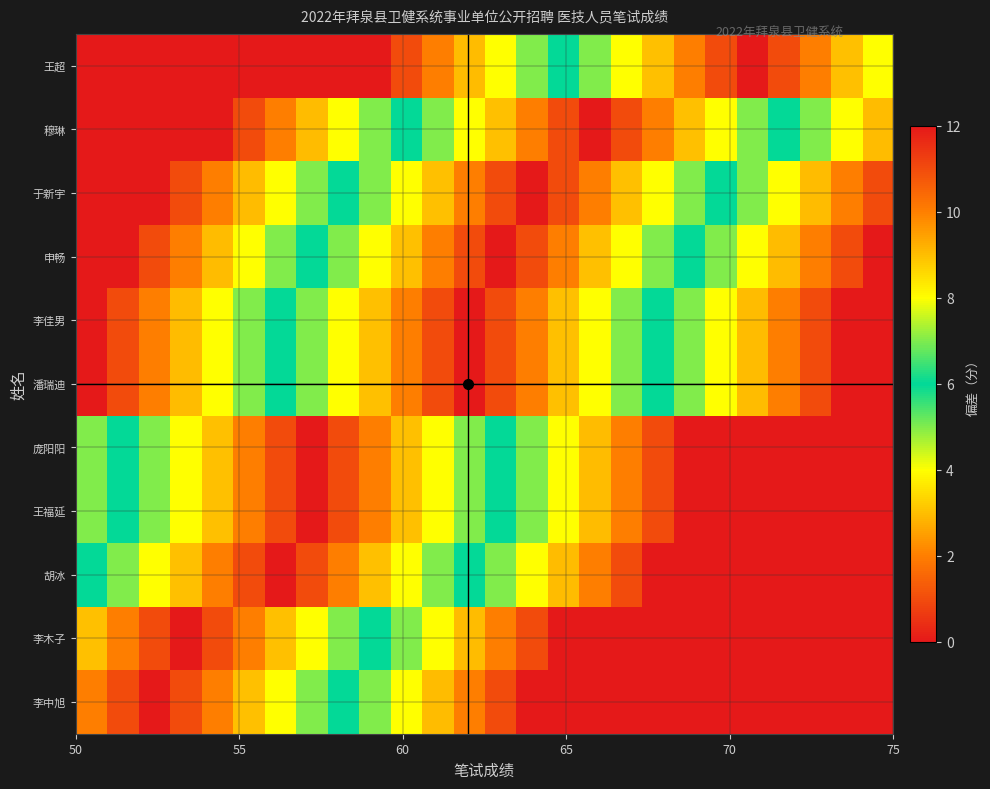

Reading right to left, extract all data points from this chart.

王超: 4	3	2	1	0	1	2	3	4	5	6	7	8	9	10	11	12	13	14	15	16	17	18	19	20	21
穆琳: 9	8	7	6	5	4	3	2	1	0	1	2	3	4	5	6	7	8	9	10	11	12	13	14	15	16
于新宇: 11	10	9	8	7	6	5	4	3	2	1	0	1	2	3	4	5	6	7	8	9	10	11	12	13	14
申畅: 12	11	10	9	8	7	6	5	4	3	2	1	0	1	2	3	4	5	6	7	8	9	10	11	12	13
李佳男: 13	12	11	10	9	8	7	6	5	4	3	2	1	0	1	2	3	4	5	6	7	8	9	10	11	12
潘瑞迪: 13	12	11	10	9	8	7	6	5	4	3	2	1	0	1	2	3	4	5	6	7	8	9	10	11	12
庞阳阳: 18	17	16	15	14	13	12	11	10	9	8	7	6	5	4	3	2	1	0	1	2	3	4	5	6	7
王福延: 18	17	16	15	14	13	12	11	10	9	8	7	6	5	4	3	2	1	0	1	2	3	4	5	6	7
胡冰: 19	18	17	16	15	14	13	12	11	10	9	8	7	6	5	4	3	2	1	0	1	2	3	4	5	6
李木子: 22	21	20	19	18	17	16	15	14	13	12	11	10	9	8	7	6	5	4	3	2	1	0	1	2	3
李中旭: 23	22	21	20	19	18	17	16	15	14	13	12	11	10	9	8	7	6	5	4	3	2	1	0	1	2